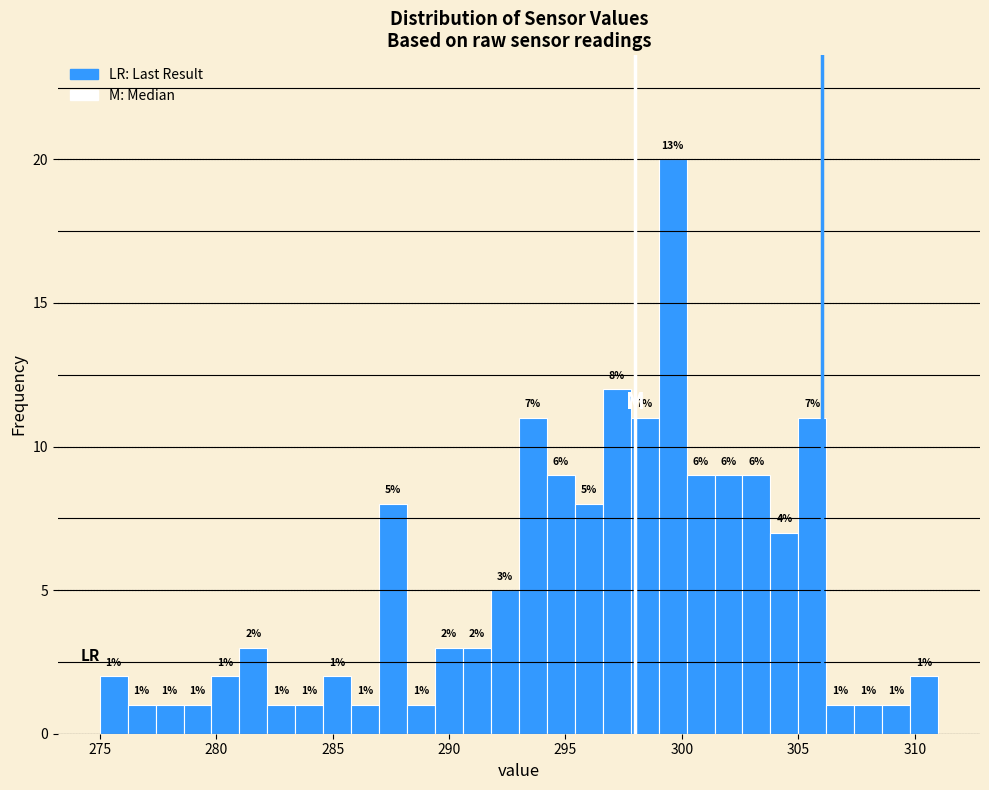

Read against the x-axis, roughly where is the centre of the tallest bar?

299.5